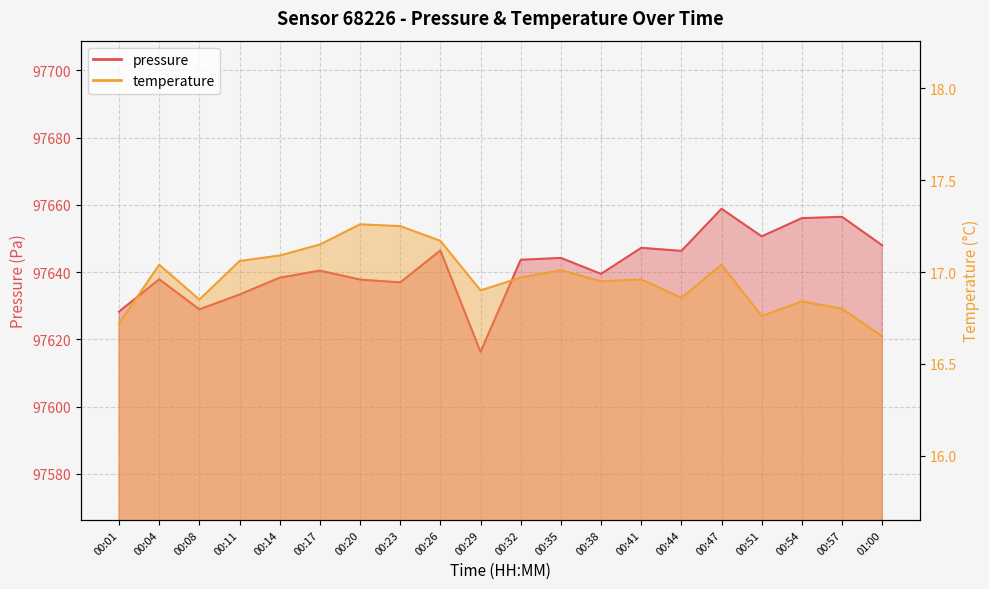

What is the spread (max minus min) of values at 01:00?

97631.3